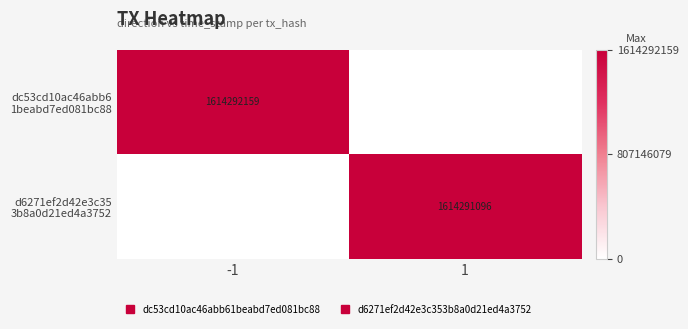

Is the value of d6271ef2d42e3c35 3b8a0d21ed4a3752 at -1 greater than the value of dc53cd10ac46abb6 1beabd7ed081bc88 at 1?

No